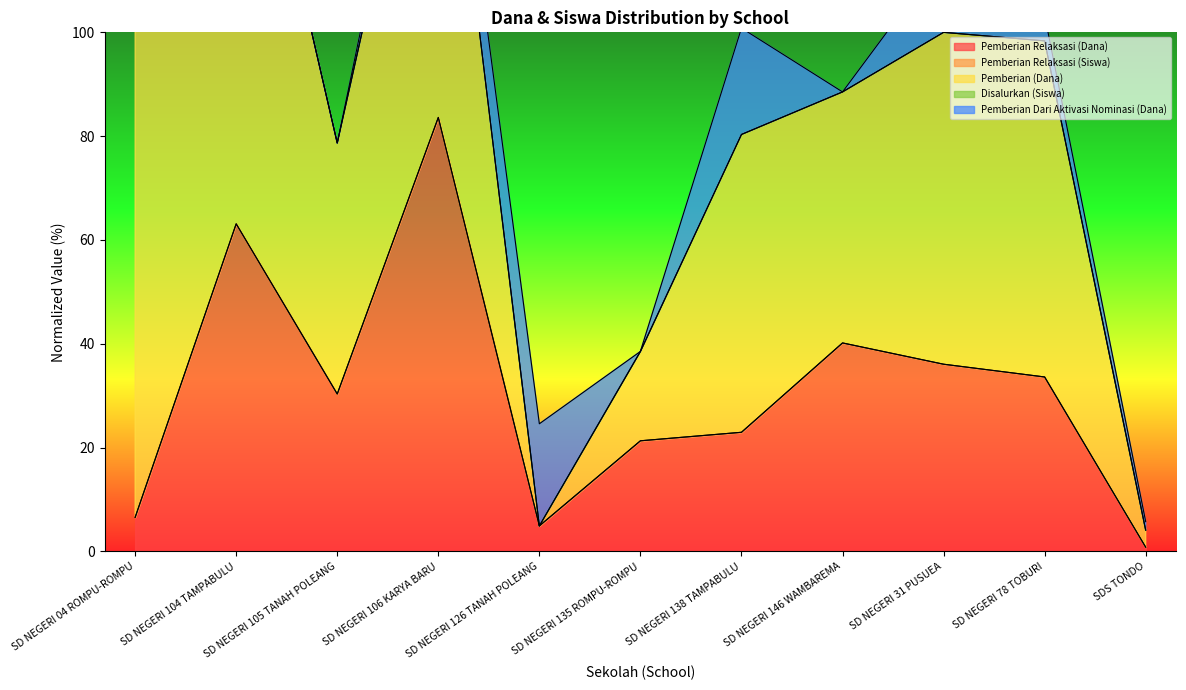

Which has a higher value, SD NEGERI 78 TOBURI or SD NEGERI 104 TAMPABULU?

SD NEGERI 104 TAMPABULU